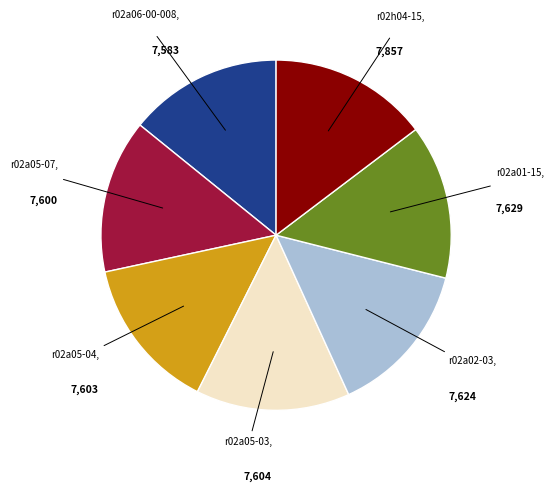

Does any single category account for the majority?

No